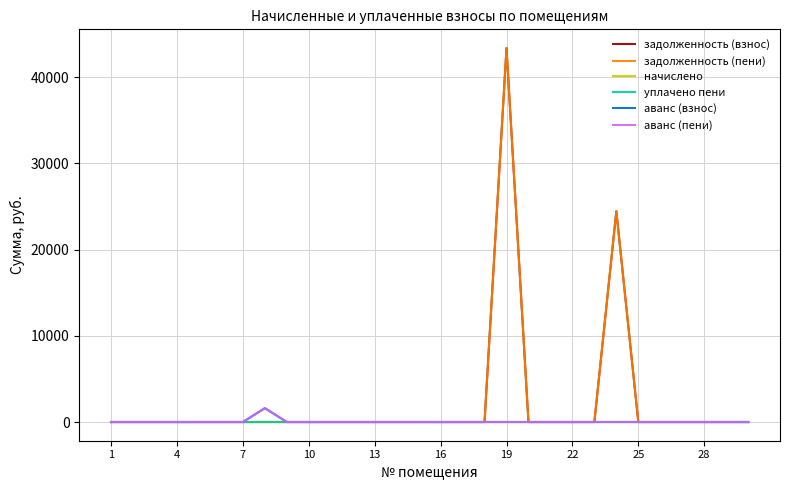

Does the chart have visible grid lines?

Yes